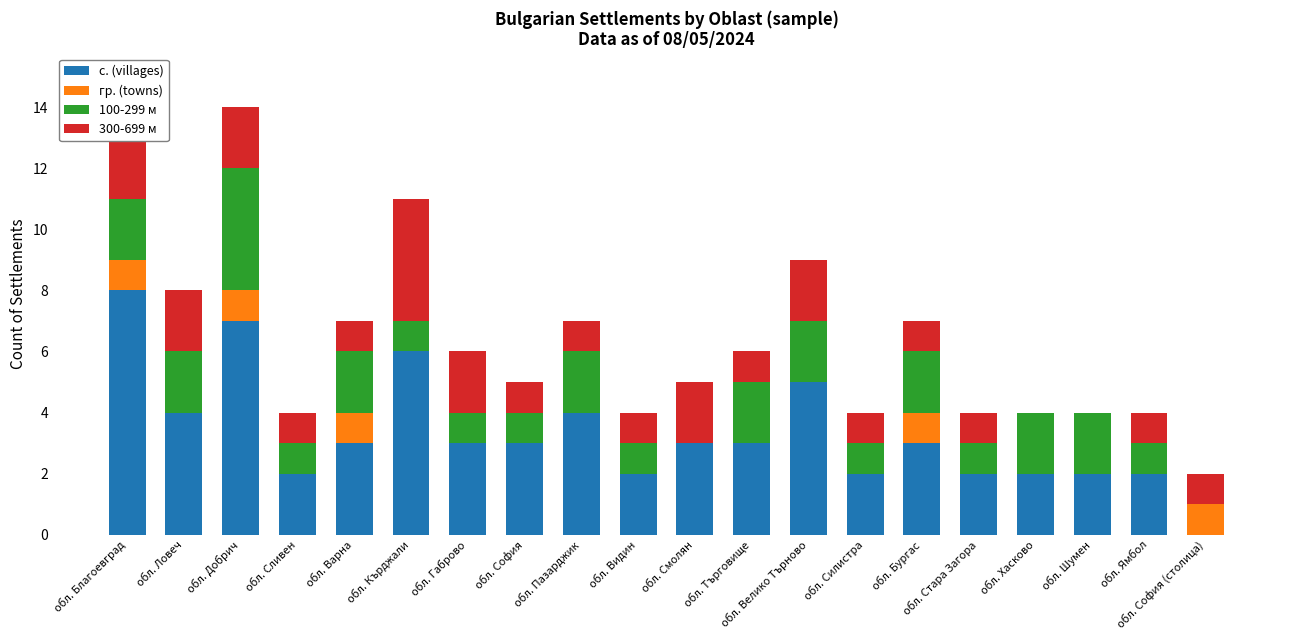

List the series in order of their peak value, lowest first.

гр. (towns), 100-299 м, 300-699 м, с. (villages)